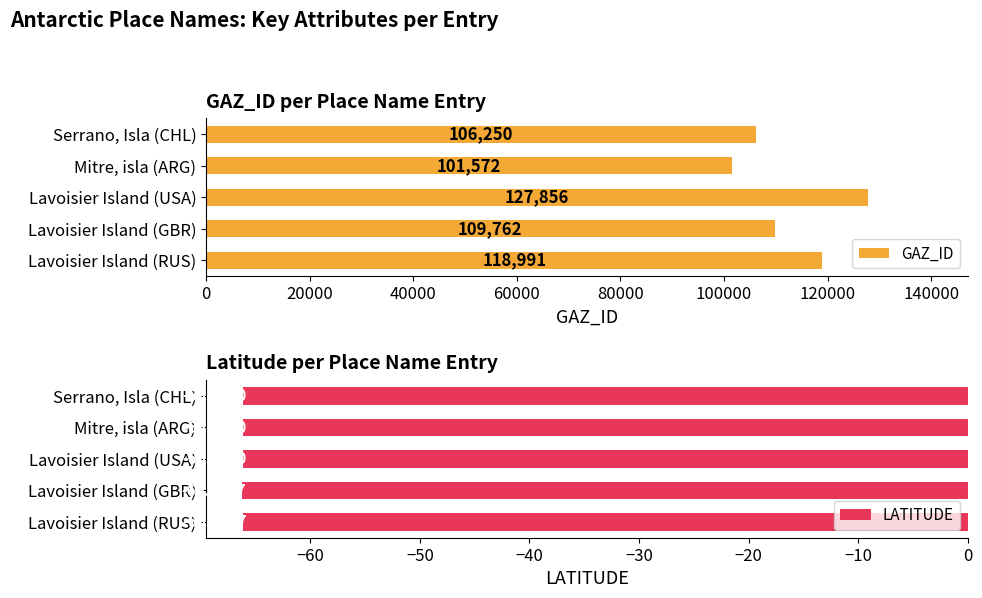

Does the chart contain any negative values?

Yes